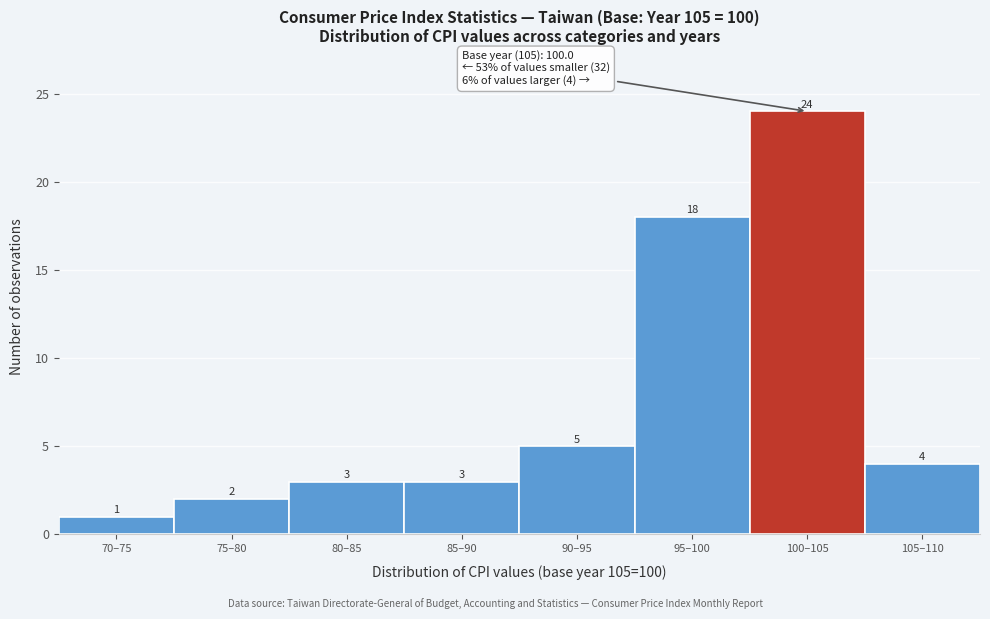

Reading right to left, list all the values displayed in this chart.

105–110=4	100–105=24	95–100=18	90–95=5	85–90=3	80–85=3	75–80=2	70–75=1